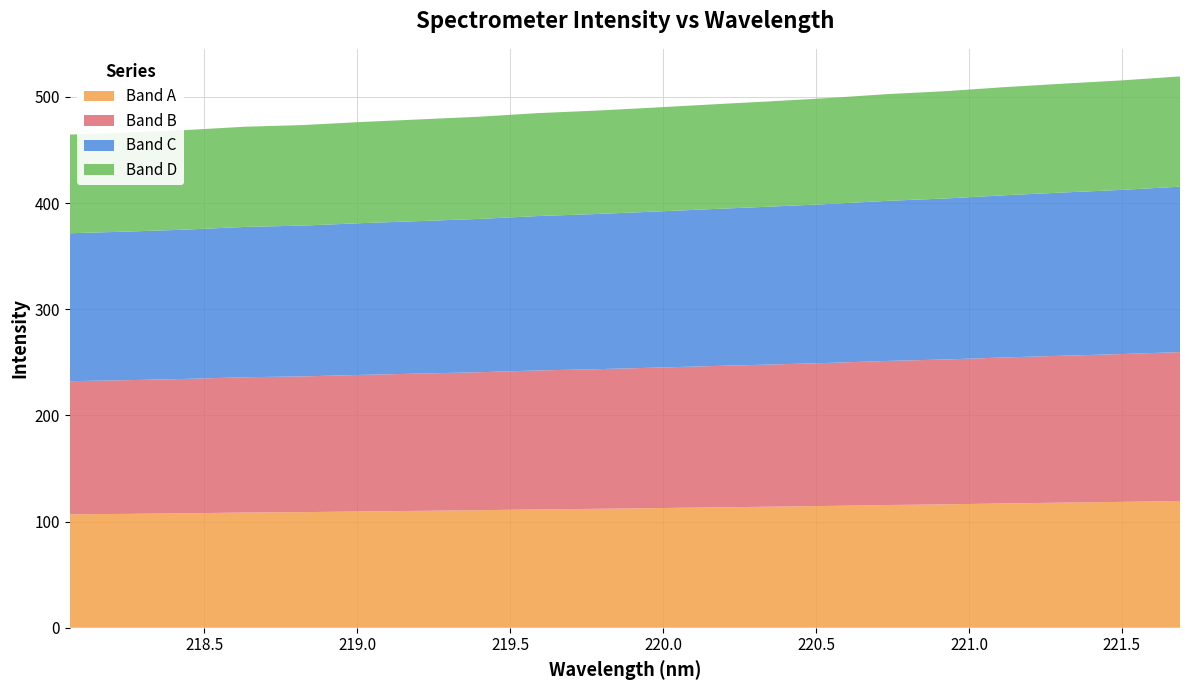

Reading left to right, extract all data points from this chart.

464.5	466.5	468.8	471.9	473.5	476.4	478.8	481.3	484.7	487.1	489.9	493.0	495.9	499.0	502.7	505.4	509.2	512.4	515.5	519.3